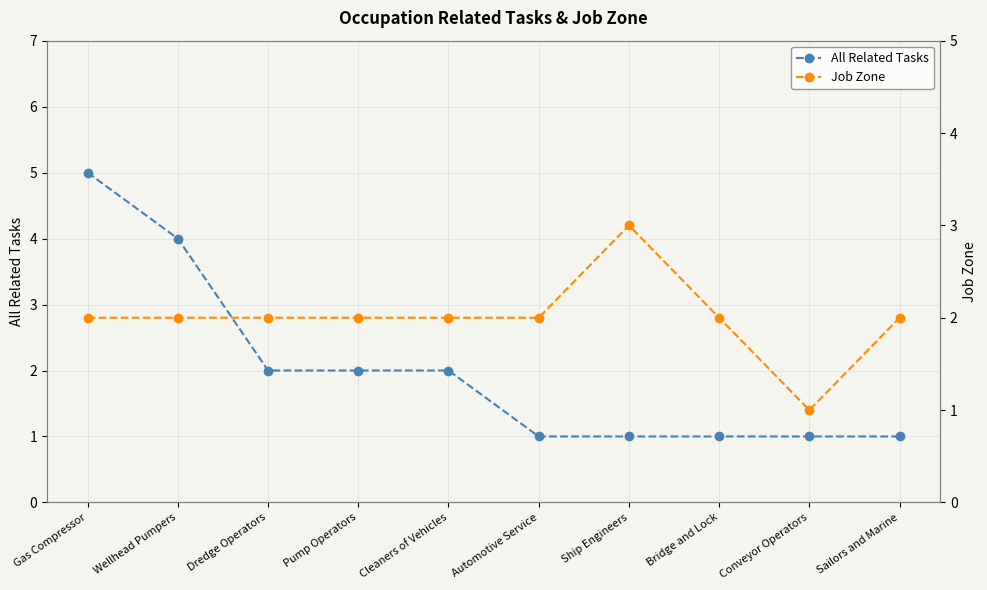

How many data points in Job Zone are above 2?

1